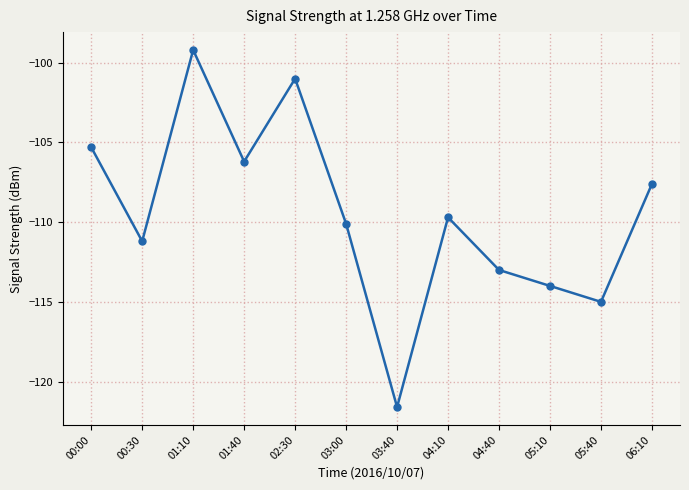

Where is the first local minimum?

00:30